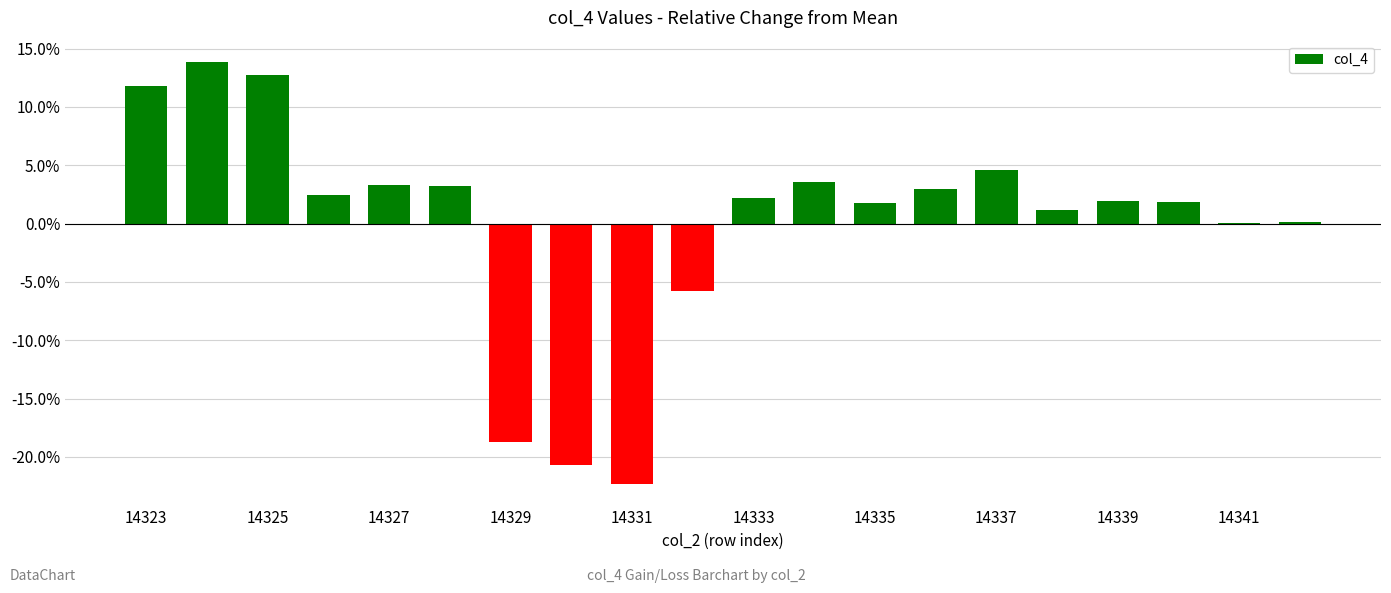

What is the maximum value shown in the chart?

13.9